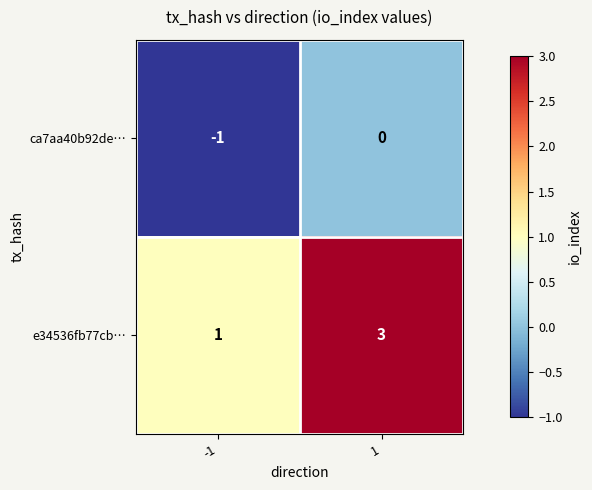

The e34536fb77cb… series shows 5 at 1. True or false?

False